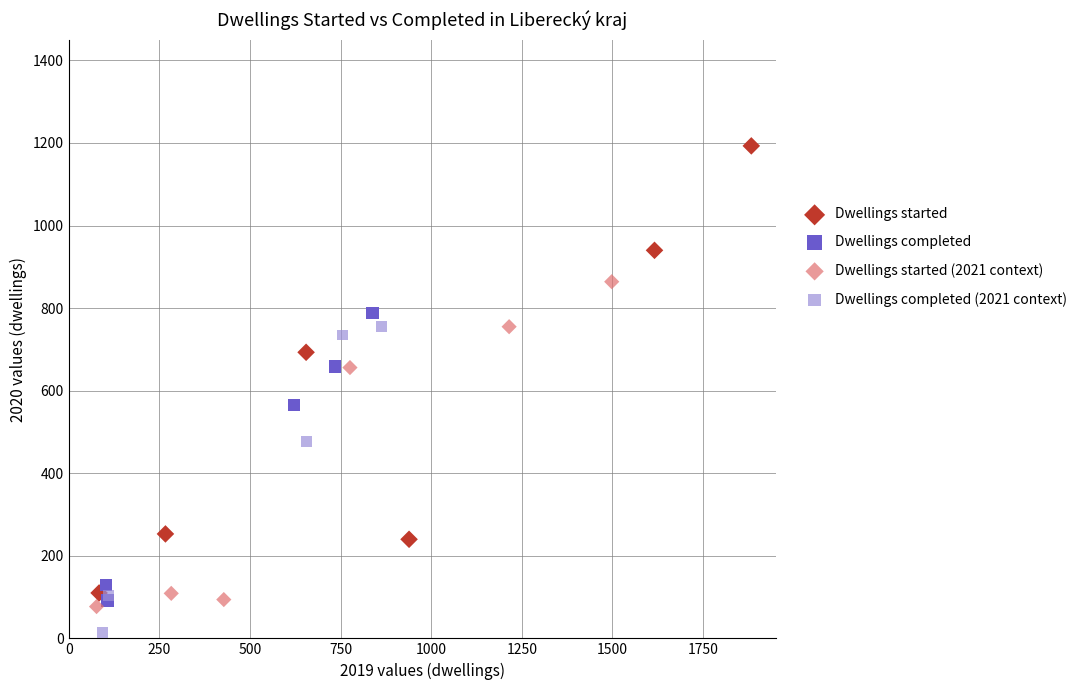

Which series contains the lowest Y value?

Dwellings completed (2021 context)